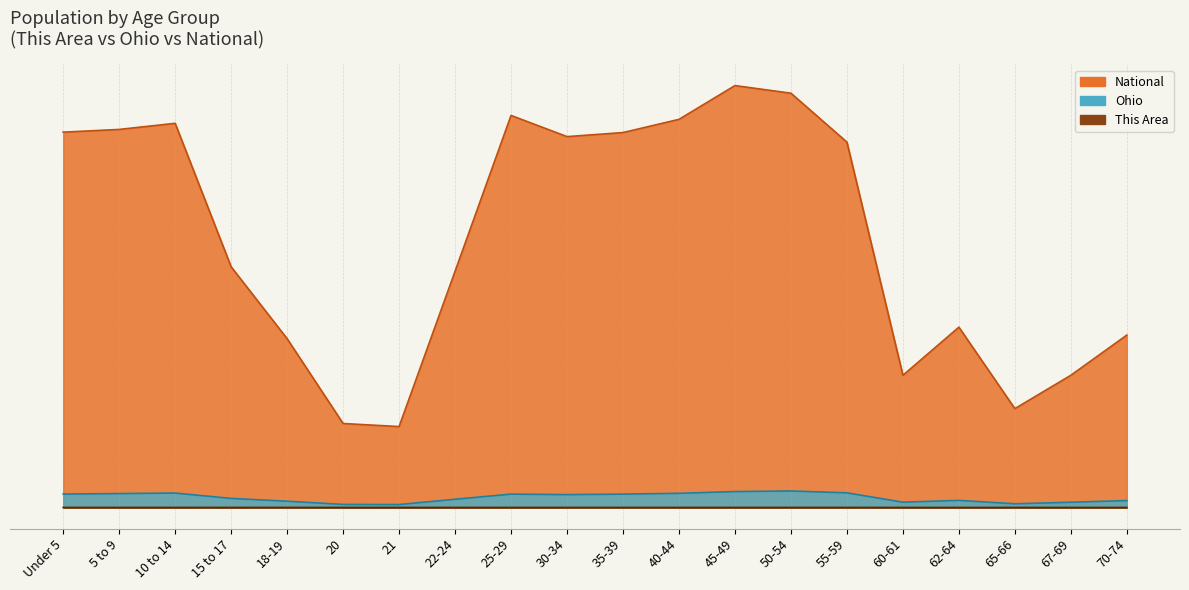

What is the label of the 13th point from the right?

22-24